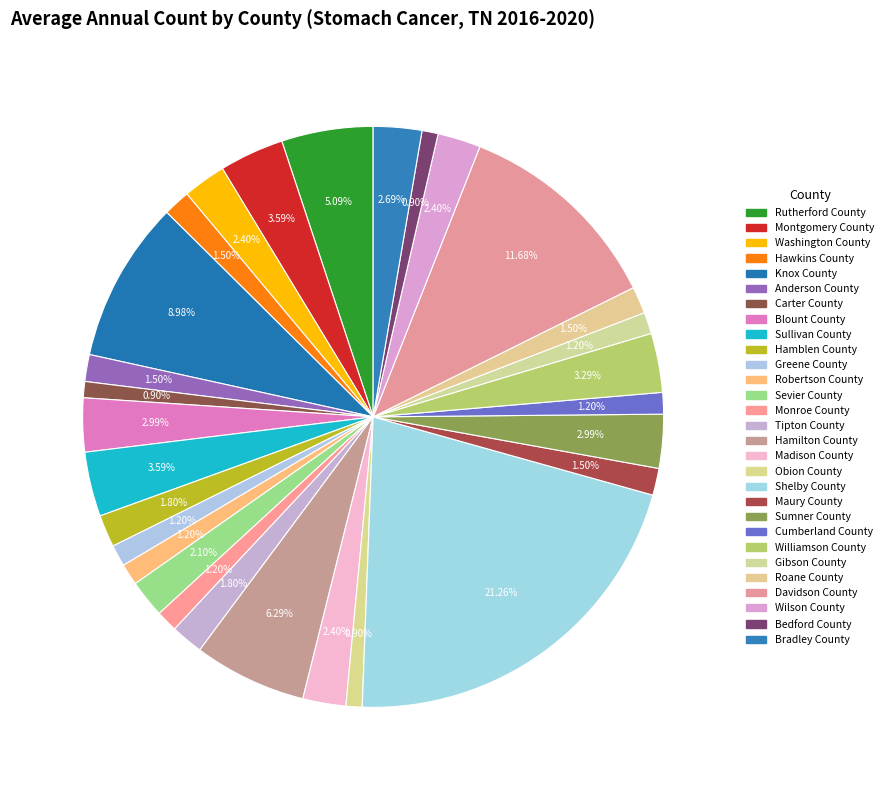

Which slice is the largest?

Shelby County